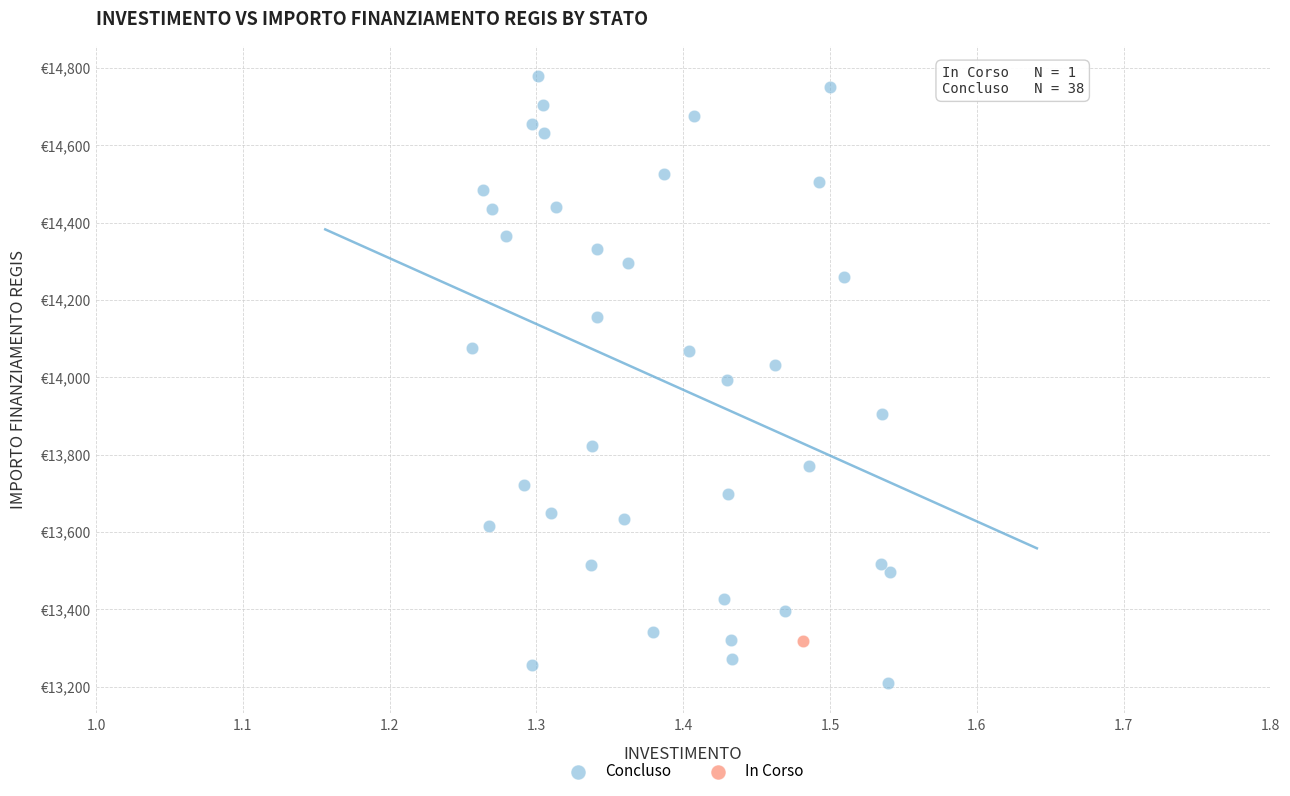

What are all the series names shown in the legend?

Concluso, In Corso